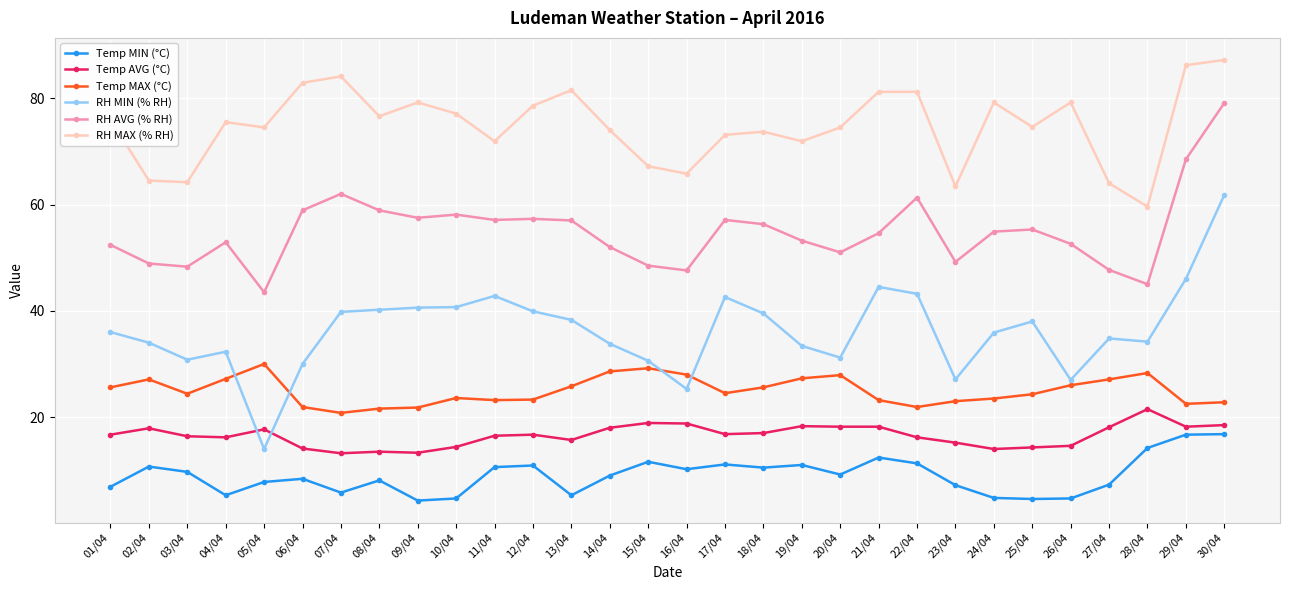

How many data points does each series have?

30